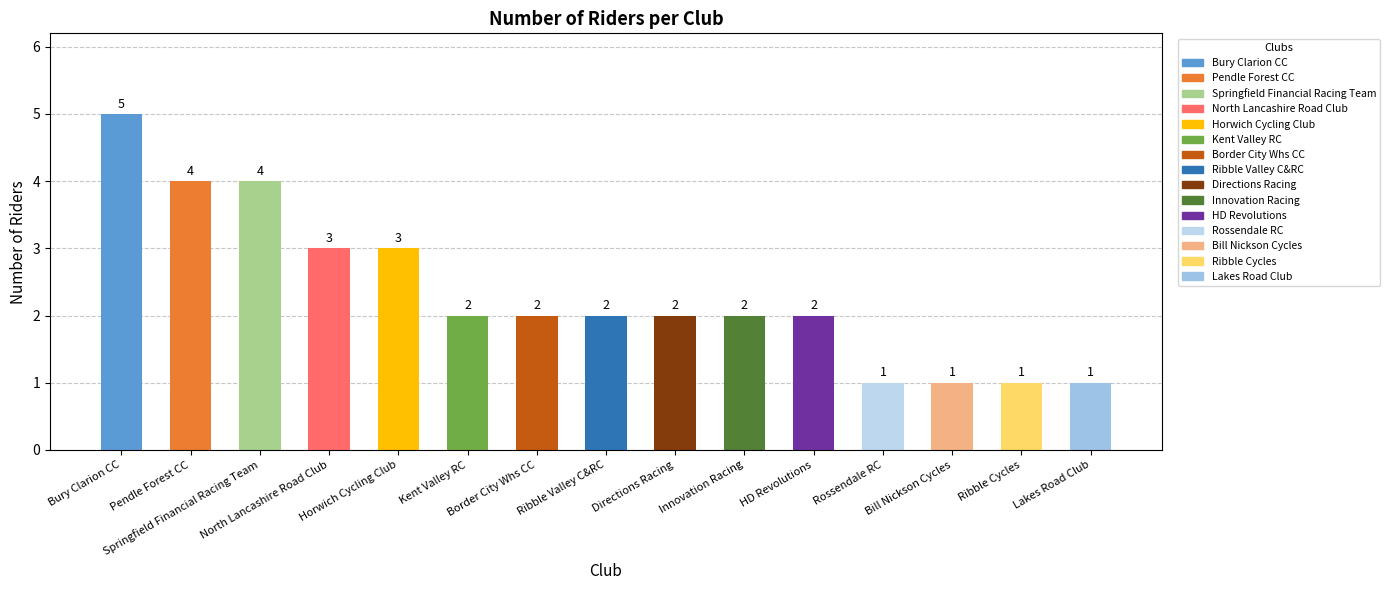

What is the change in value from Horwich Cycling Club to Lakes Road Club?

-2